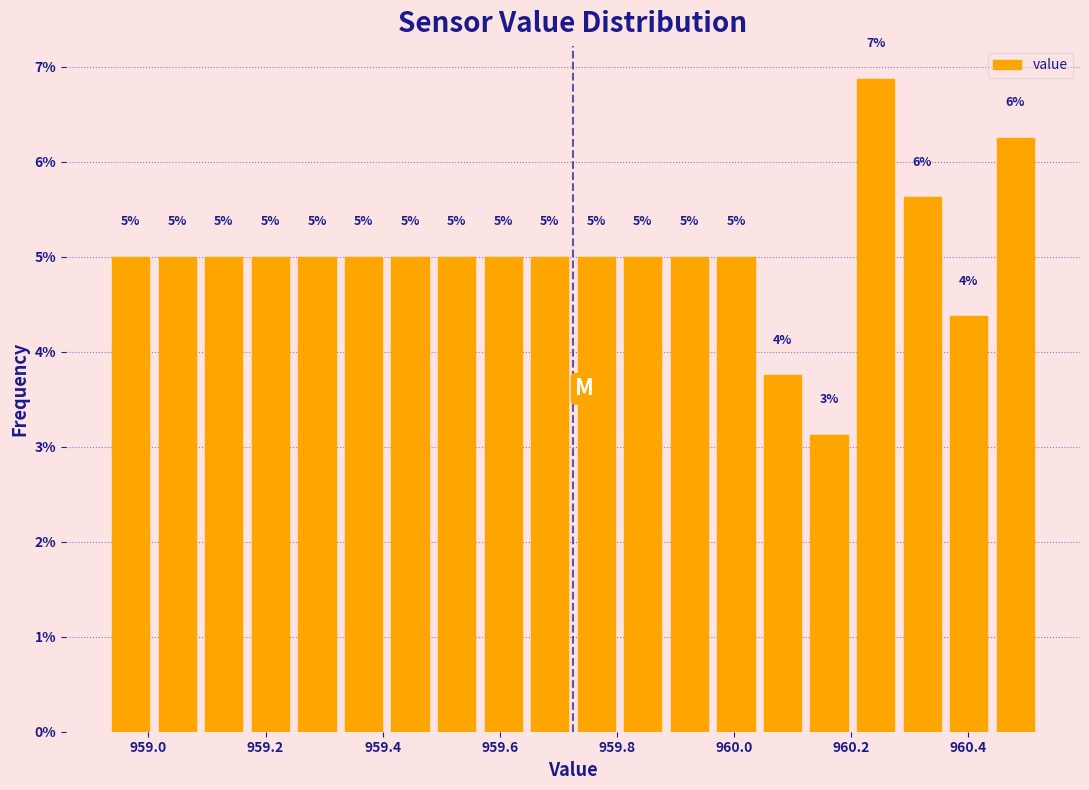

Around what value on the x-axis is the tallest bar? Give the approximate position of its centre, as read against the axis.

960.24